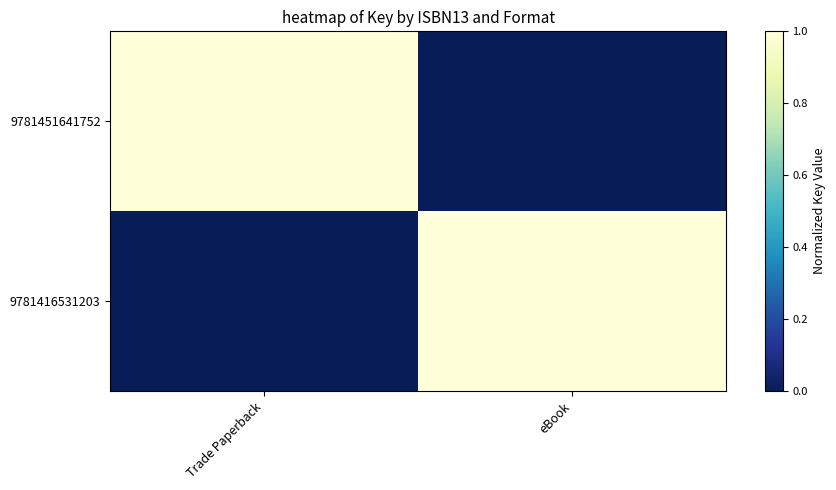

Between Trade Paperback and eBook, which series saw the biggest shift?

9781451641752